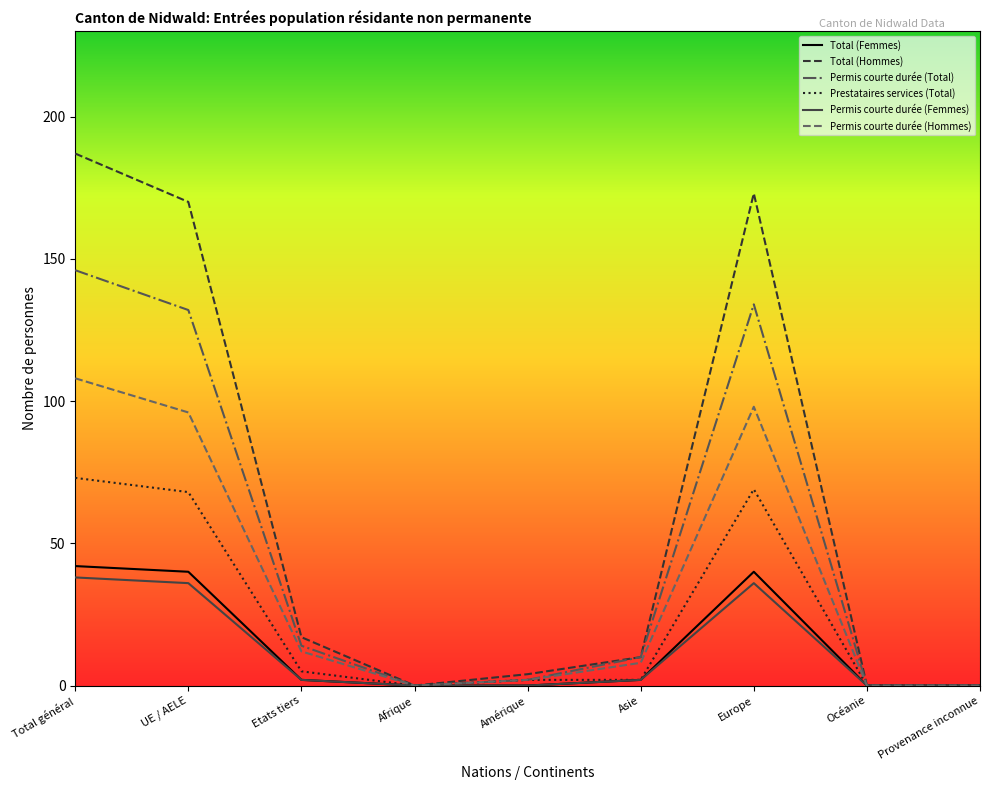

What are all the series names shown in the legend?

Total (Femmes), Total (Hommes), Permis courte durée (Total), Prestataires services (Total), Permis courte durée (Femmes), Permis courte durée (Hommes)